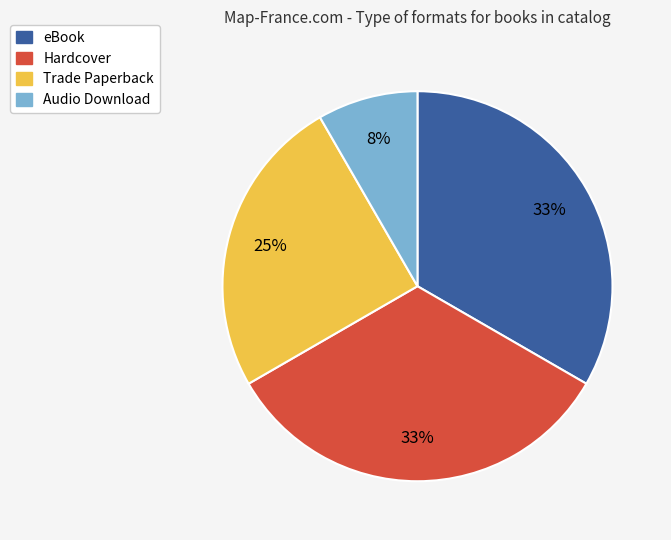

Approximately how many times larger is the value at Trade Paperback compared to Hardcover?

0.8